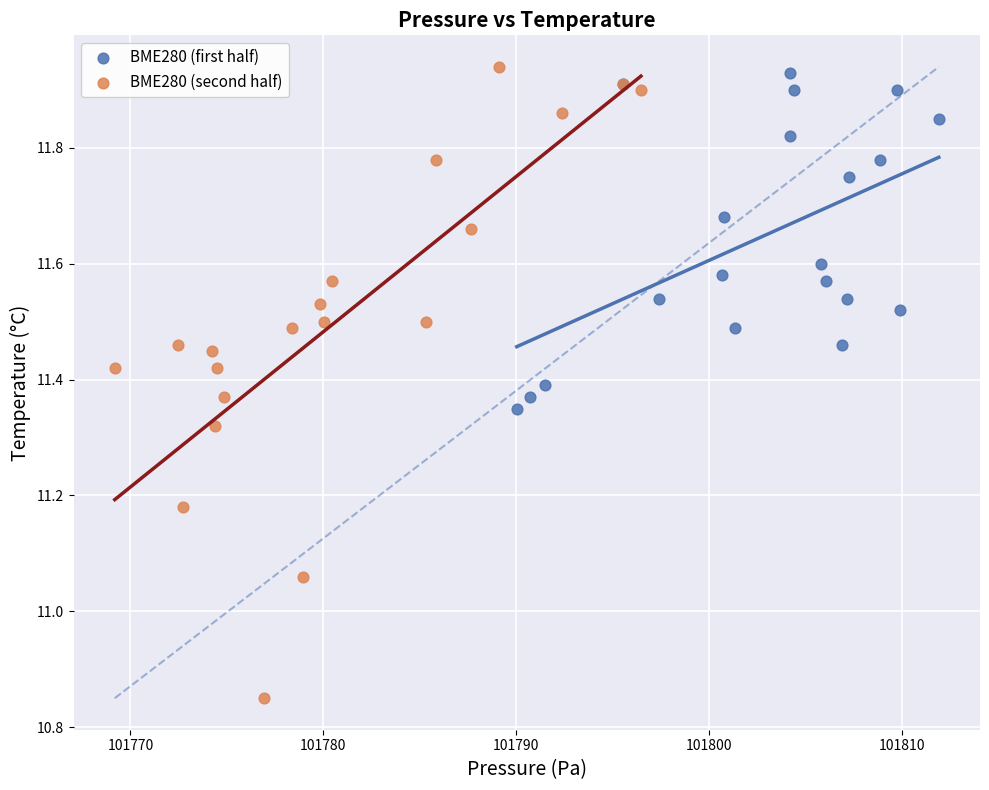

Which series reaches the minimum Y coordinate?

BME280 (second half)